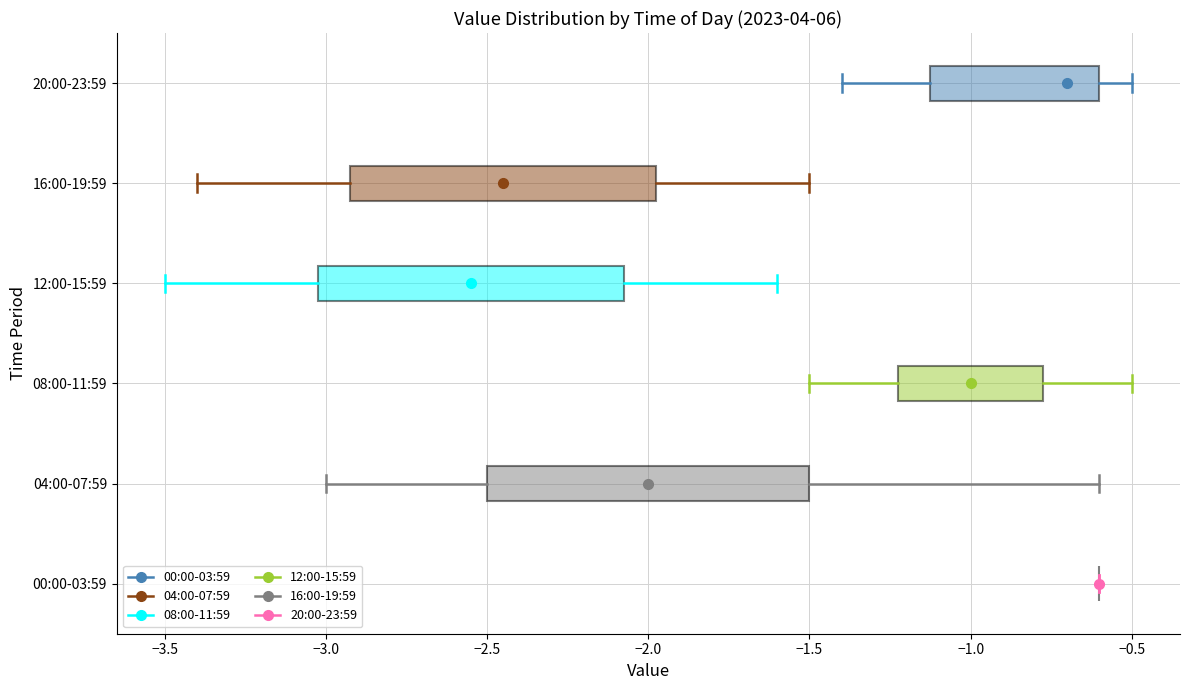

Where does the median line of the box for 12:00-15:59 sit on the x-axis? The values are not printed on the chart, so give them approximately, as read against the axis.

-2.55